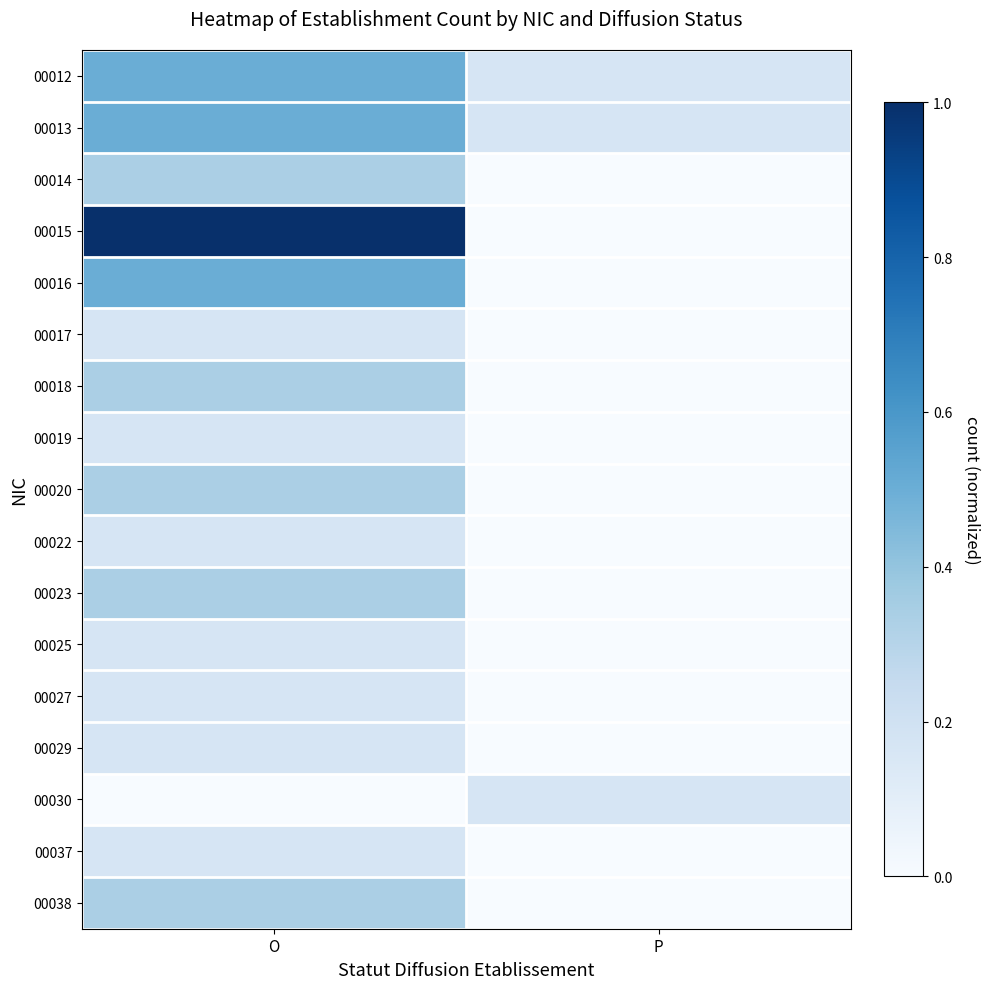

What is the spread (max minus min) of values at O?

1.0